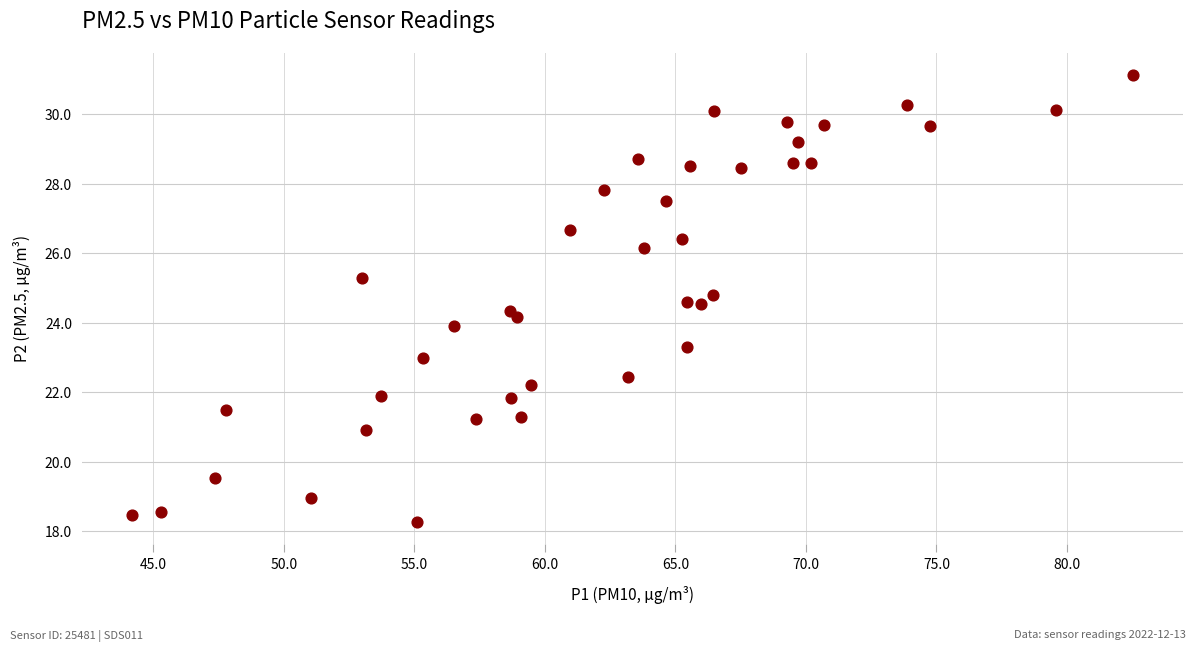

What is the range of Y values (max minus min)?

12.9